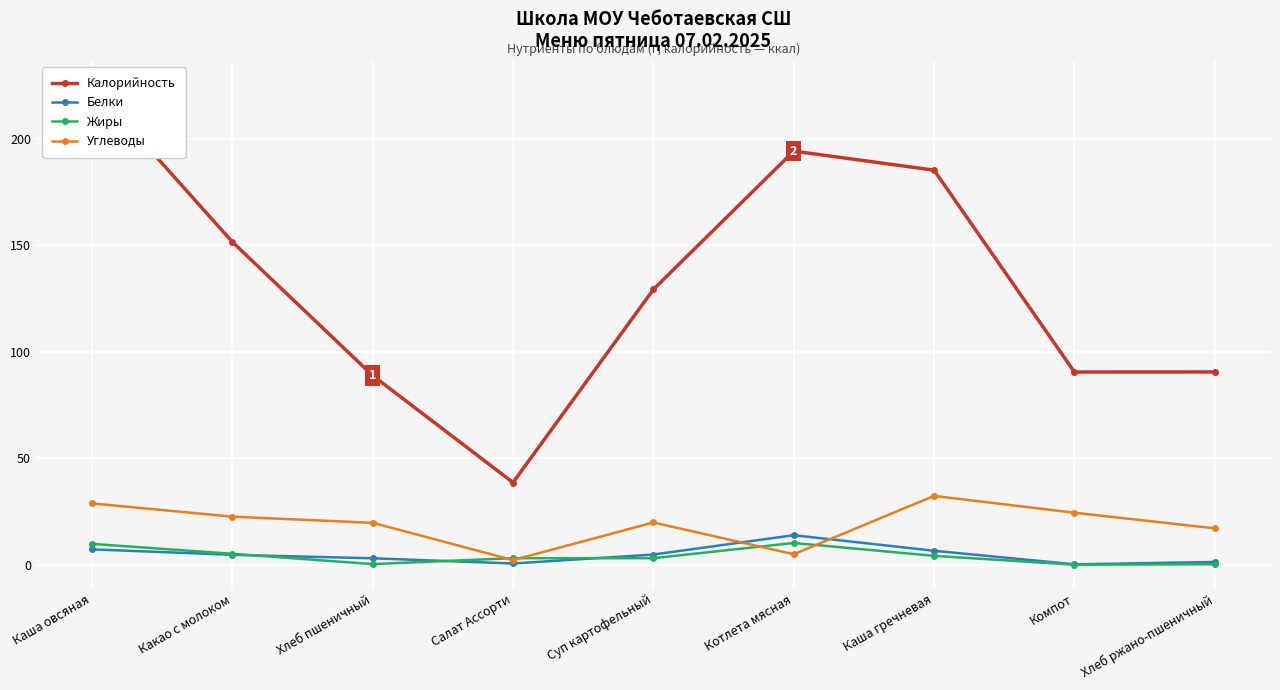

Is the value of Калорийность at Хлеб пшеничный greater than the value of Углеводы at Каша овсяная?

Yes